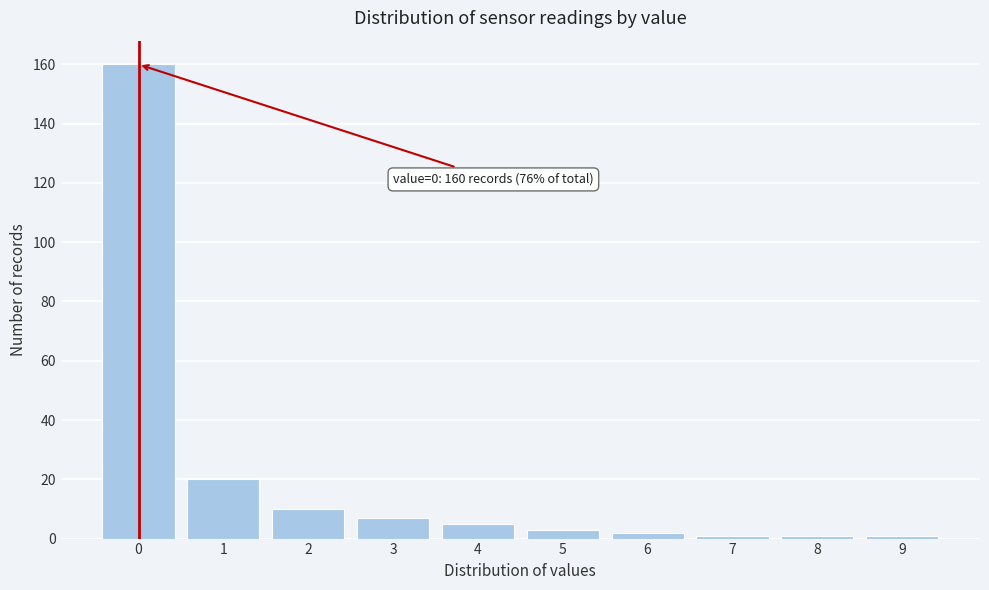

Reading left to right, list all the values displayed in this chart.

160	20	10	7	5	3	2	1	1	1